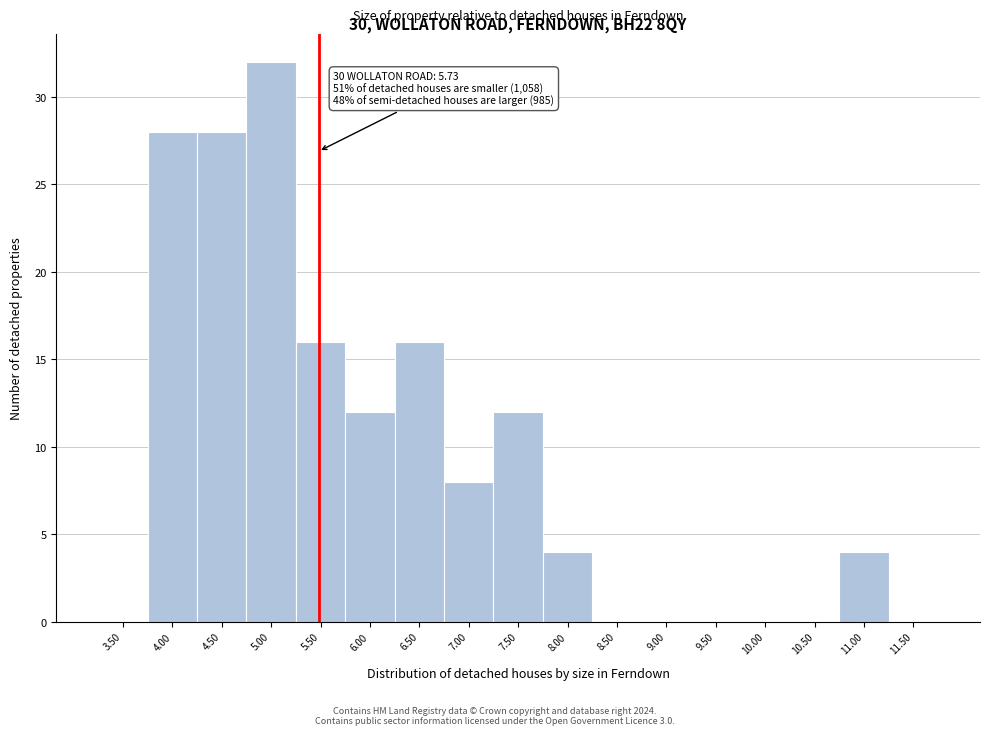

Reading right to left, transcribe all the data shown in this chart.

11.50=0	11.00=4	10.50=0	10.00=0	9.50=0	9.00=0	8.50=0	8.00=4	7.50=12	7.00=8	6.50=16	6.00=12	5.50=16	5.00=32	4.50=28	4.00=28	3.50=0